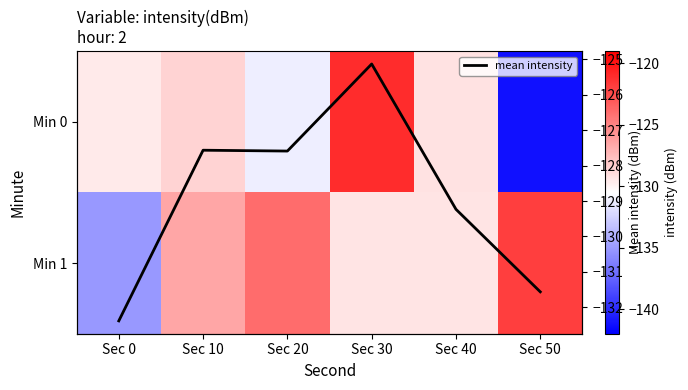

What is the minimum value for mean intensity?

-132.4